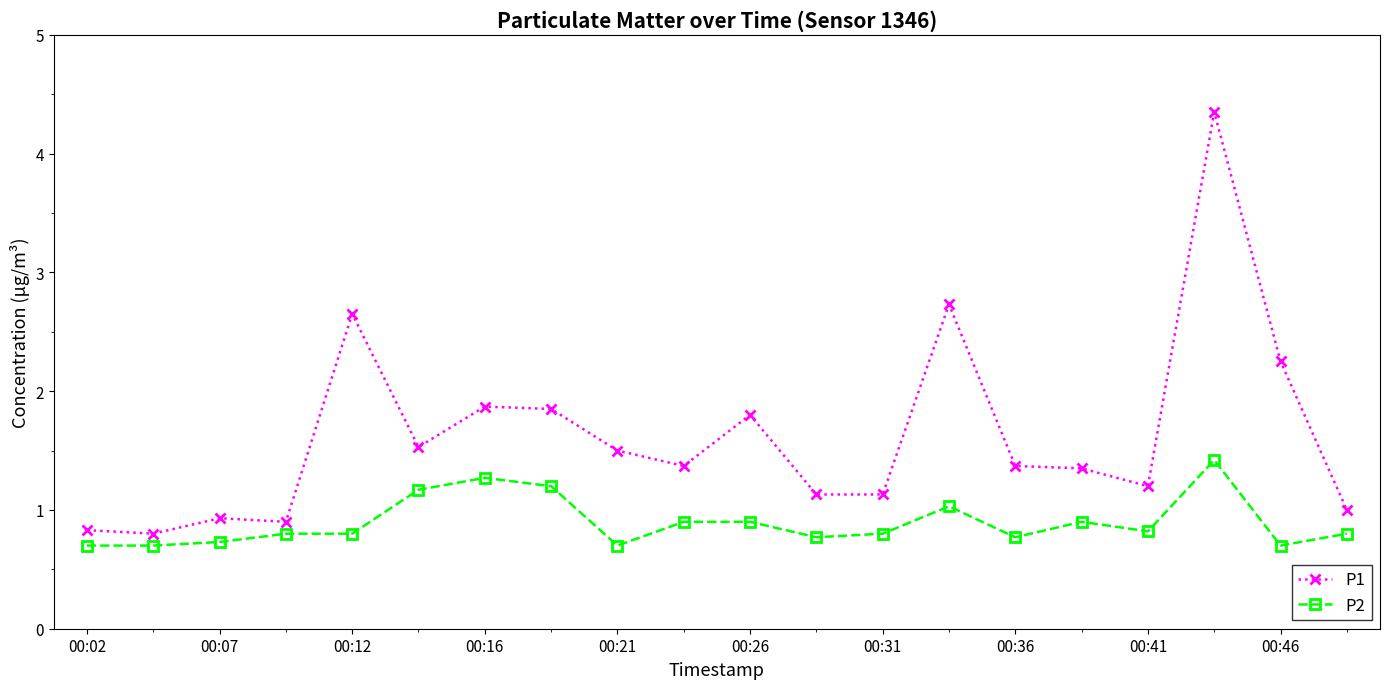

True or false: P1 has more than 0 points higher than both neighbors.

True